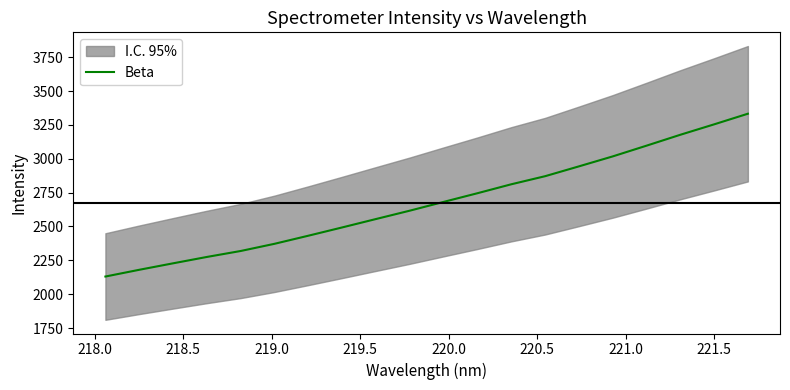

What is the highest value of the Beta series?

3332.3